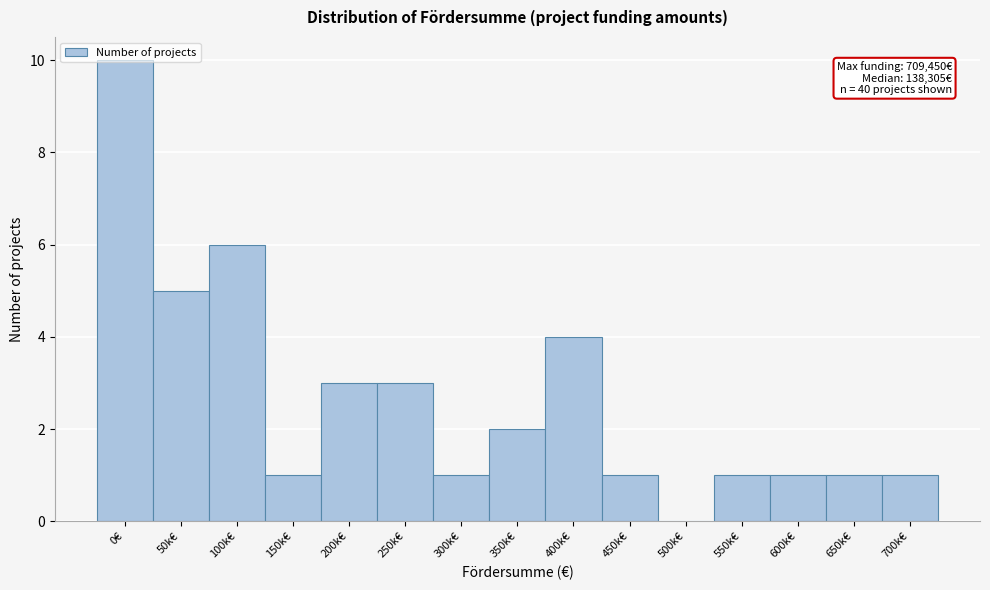

Which category has the highest value across all series?

0€